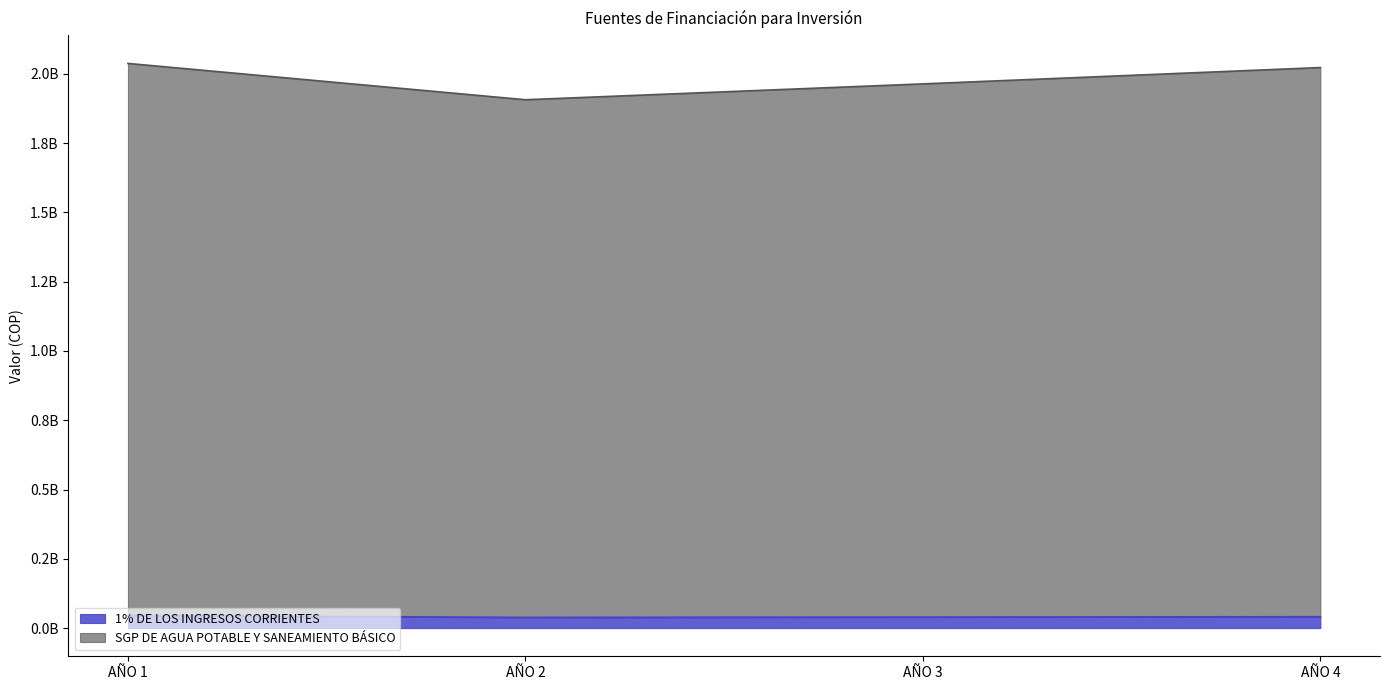

Reading right to left, extract all data points from this chart.

1% DE LOS INGRESOS CORRIENTES: 40843882.5	39654254.8	38499276.5	45200001.0
SGP DE AGUA POTABLE Y SANEAMIENTO BÁSICO: 2022823358.4	1963906173.2	1906705022.5	2037772937.0